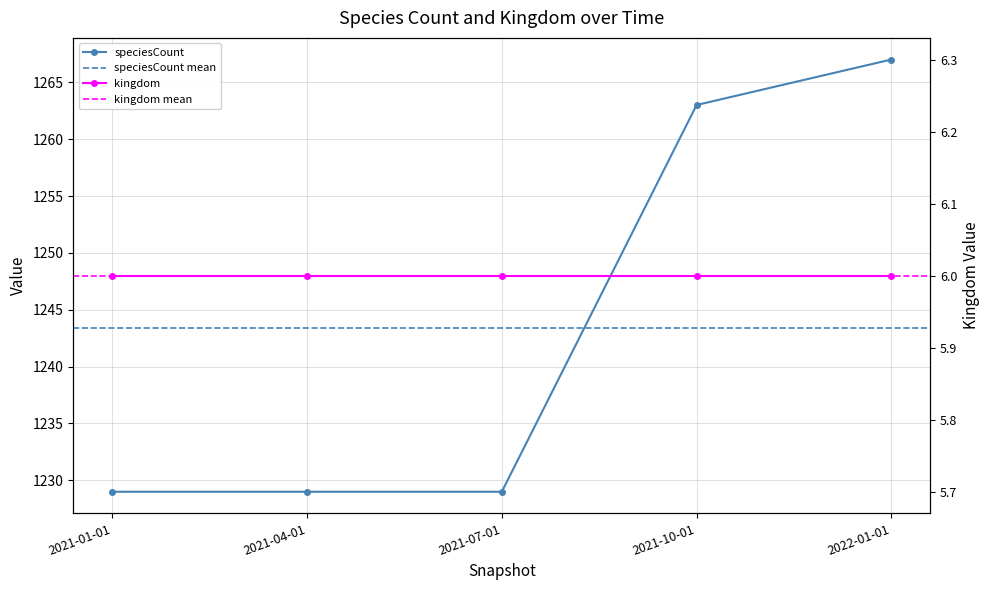

How many values are between 1229 and 1263?

4